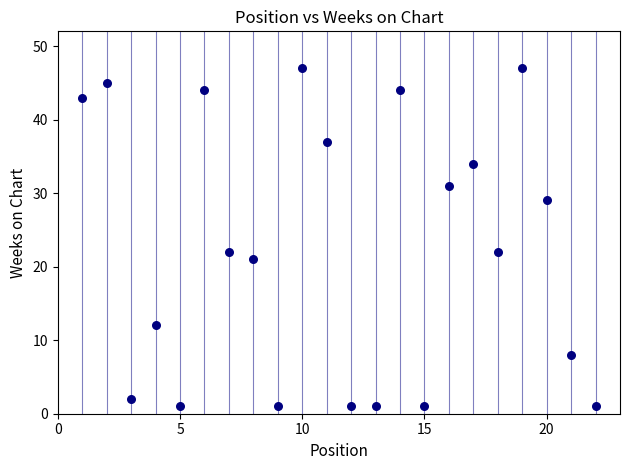

What is the range of Y values (max minus min)?

46